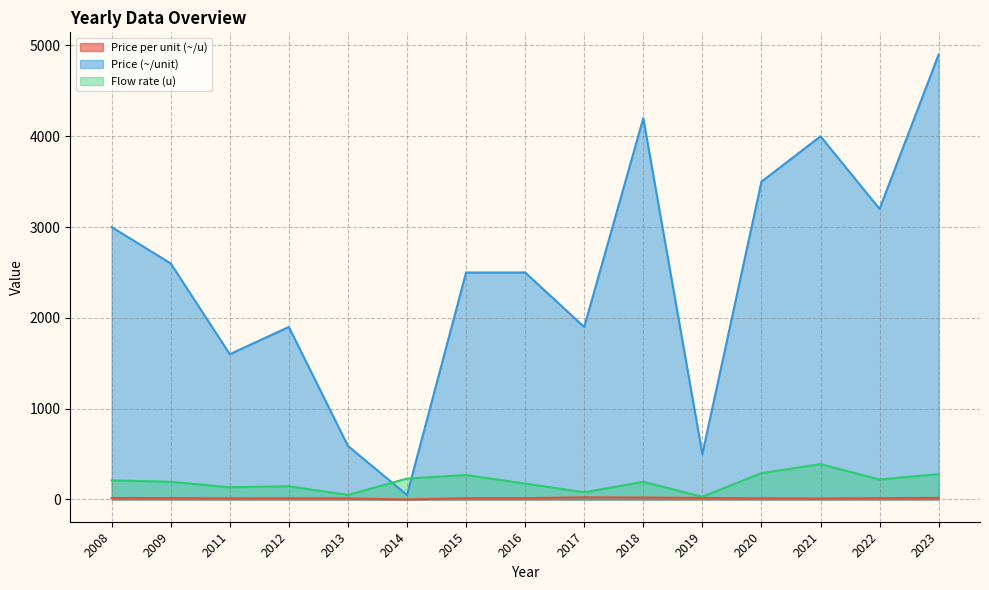

How many lines are shown in the chart?

3